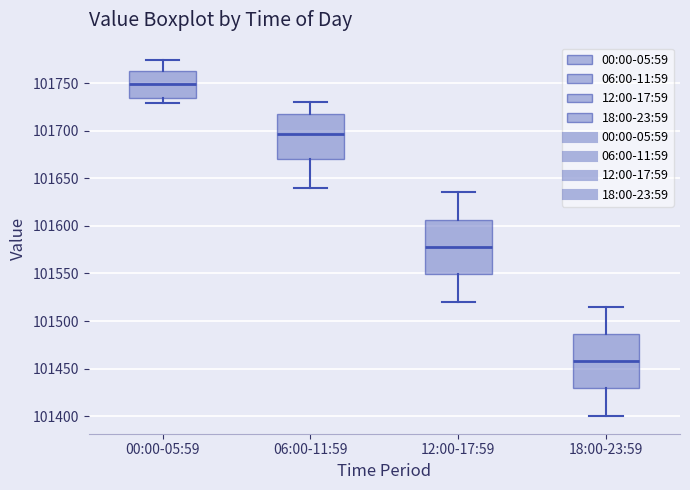

Where is the upper edge of the box for 00:00-05:59 on the y-axis? The values are not printed on the chart, so give them approximately, as read against the axis.

101760